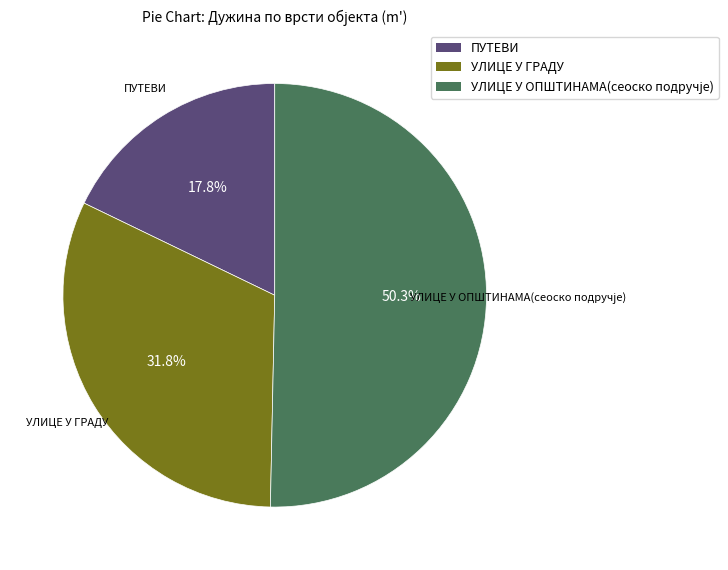

Count the number of slices in the pie.

3